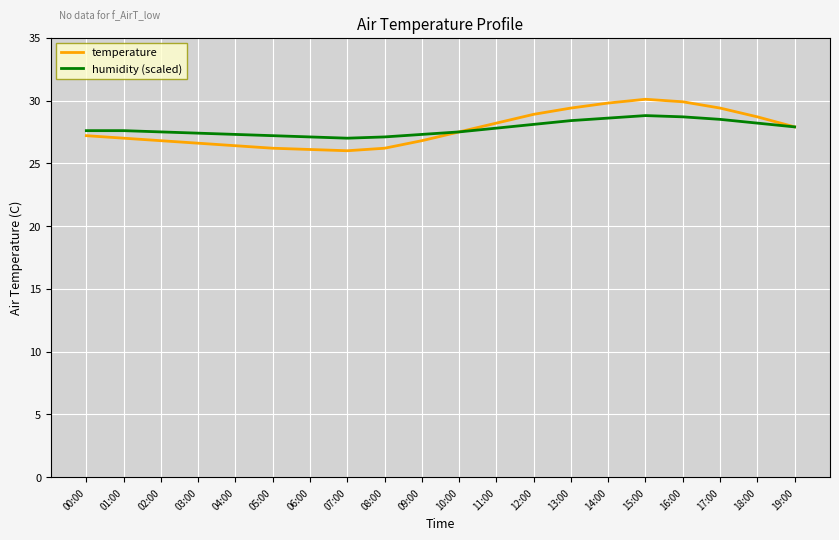

Is it true that temperature equals 36.4 at 03:00?

False